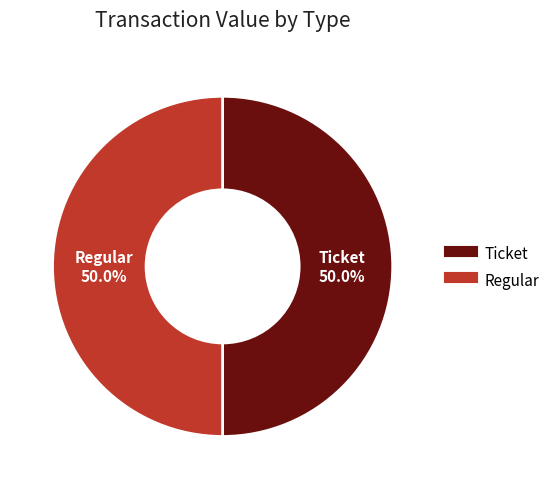

Is the sum of Regular and Ticket greater than half?

Yes